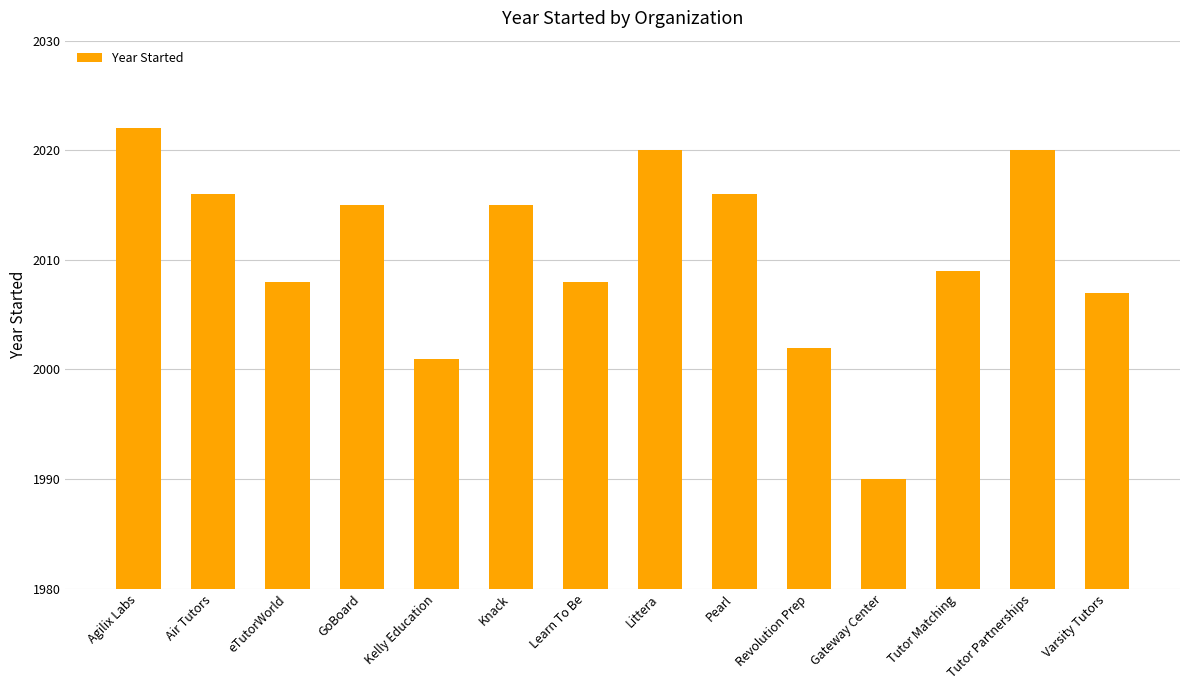

Which category has the highest value across all series?

Agilix Labs